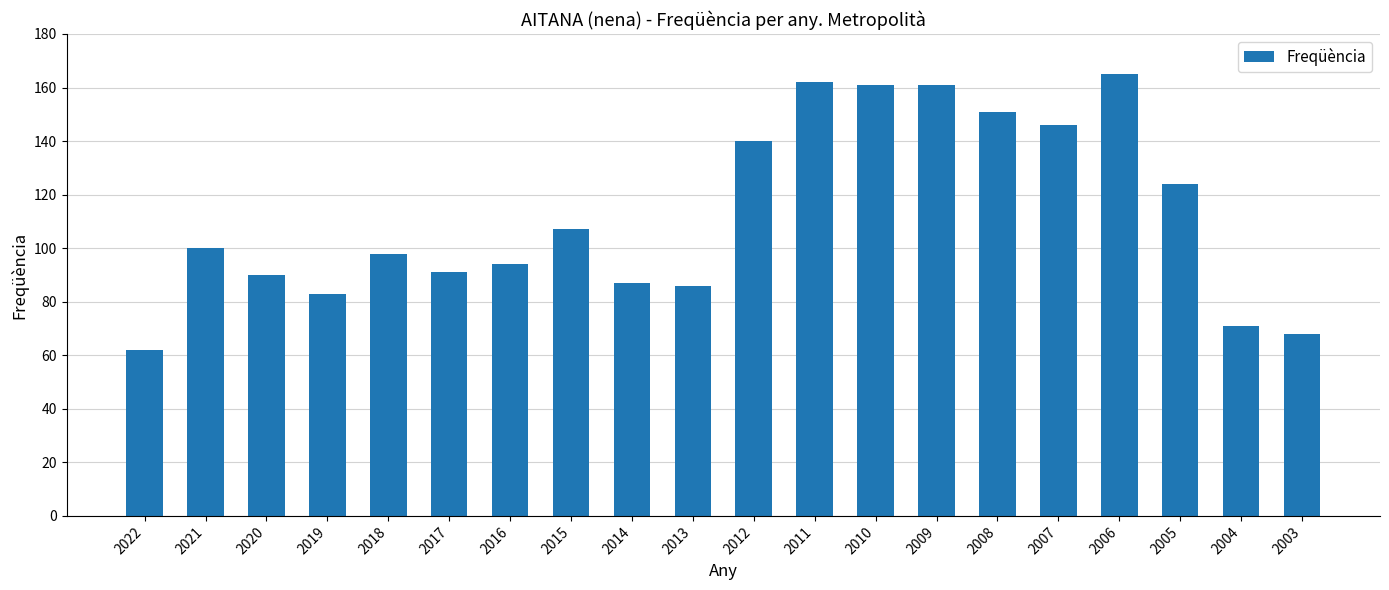

Are the bars horizontal?

No